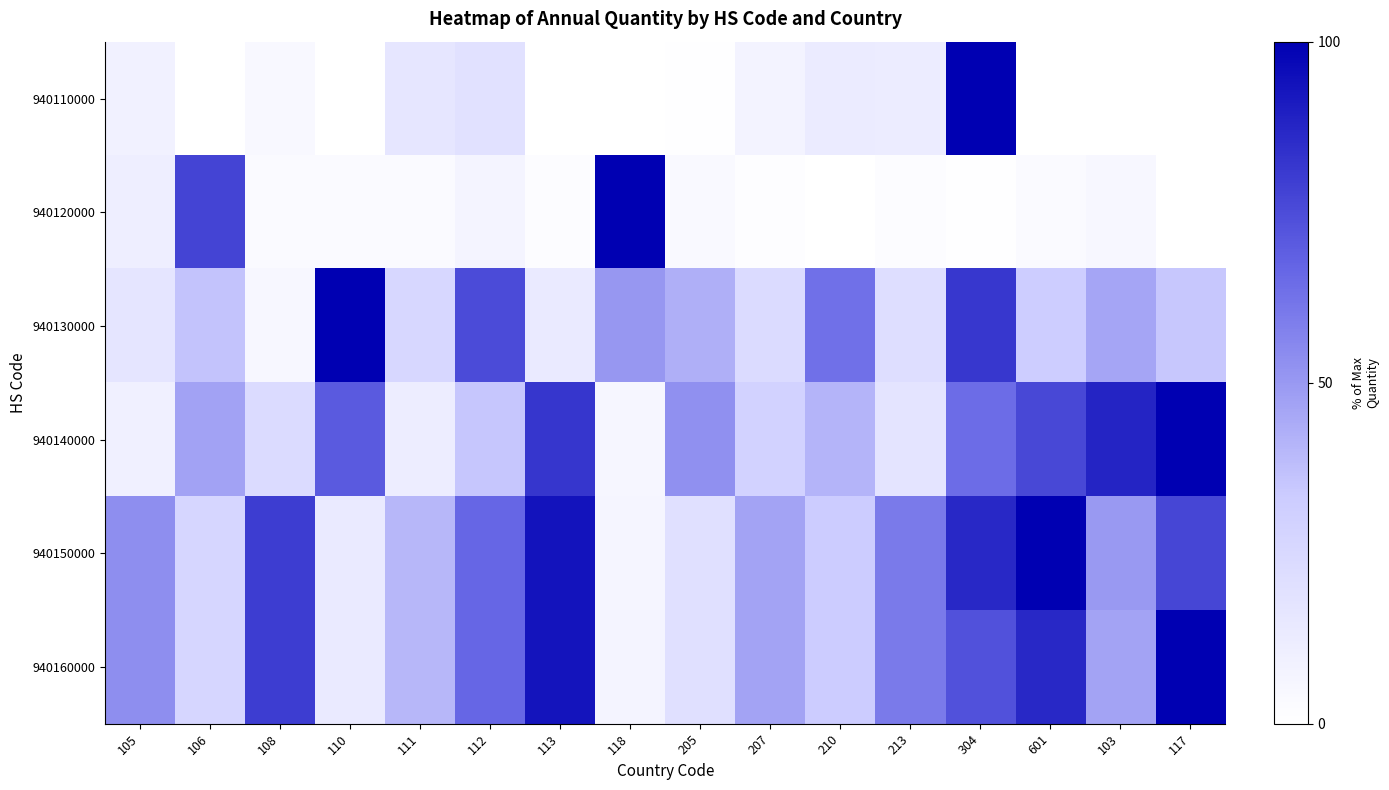

Reading left to right, list all the values displayed in this chart.

940110000: 105=9.1	106=0.1	108=4.4	110=0.1	111=16.2	112=19.9	113=0.0	118=0.1	205=0.5	207=7.5	210=12.8	213=12.2	304=100.0	601=0.1	103=0.0	117=0.0
940120000: 105=11.1	106=77.5	108=3.5	110=3.0	111=2.9	112=6.8	113=1.9	118=100.0	205=3.6	207=1.3	210=0.3	213=2.1	304=0.4	601=3.4	103=5.4	117=0.1
940130000: 105=16.9	106=36.0	108=5.1	110=100.0	111=25.8	112=75.3	113=13.5	118=50.6	205=42.7	207=23.6	210=62.9	213=21.3	304=82.0	601=32.6	103=46.1	117=34.8
940140000: 105=9.4	106=47.1	108=23.5	110=70.6	111=11.8	112=35.3	113=82.4	118=5.9	205=52.9	207=29.4	210=41.2	213=17.6	304=64.7	601=76.5	103=88.2	117=100.0
940150000: 105=53.4	106=26.7	108=80.0	110=13.3	111=40.0	112=66.7	113=93.4	118=6.6	205=20.0	207=46.6	210=33.3	213=60.0	304=86.7	601=100.0	103=49.9	117=76.6
940160000: 105=53.3	106=26.7	108=80.0	110=13.3	111=40.0	112=66.7	113=93.3	118=6.7	205=20.0	207=46.7	210=33.3	213=60.0	304=73.3	601=86.7	103=46.7	117=100.0